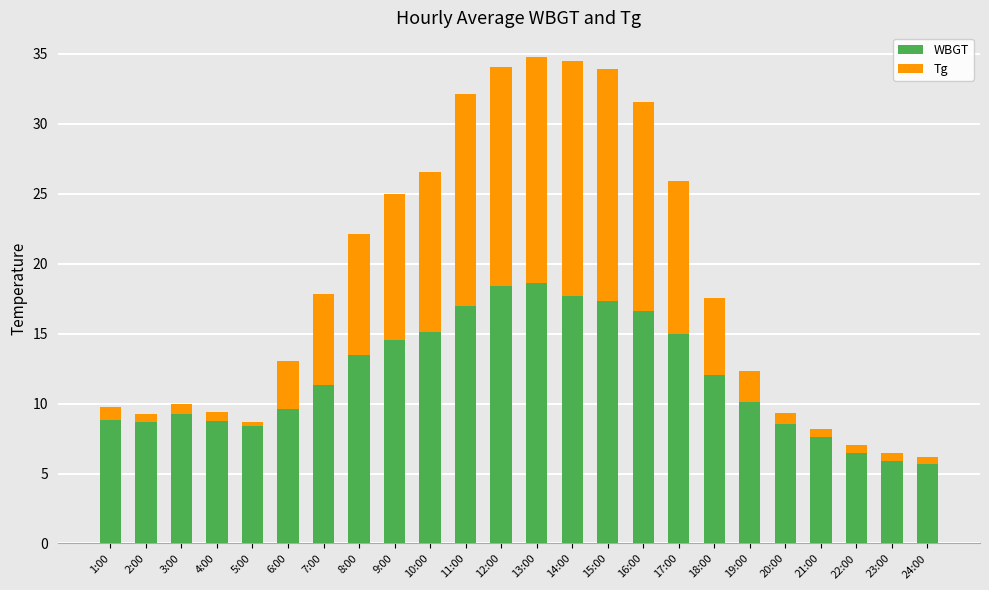

What are all the series names shown in the legend?

WBGT, Tg